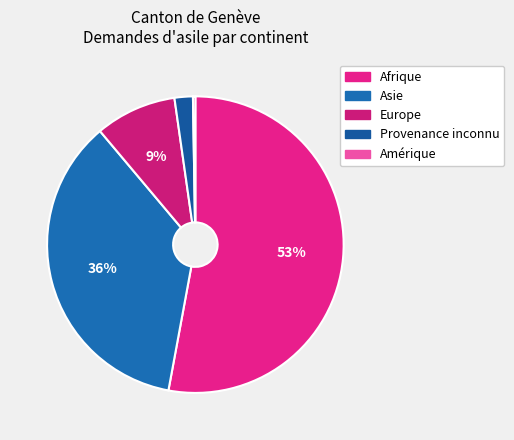

What percentage is the Provenance inconnu slice, to the nearest percent?

2%